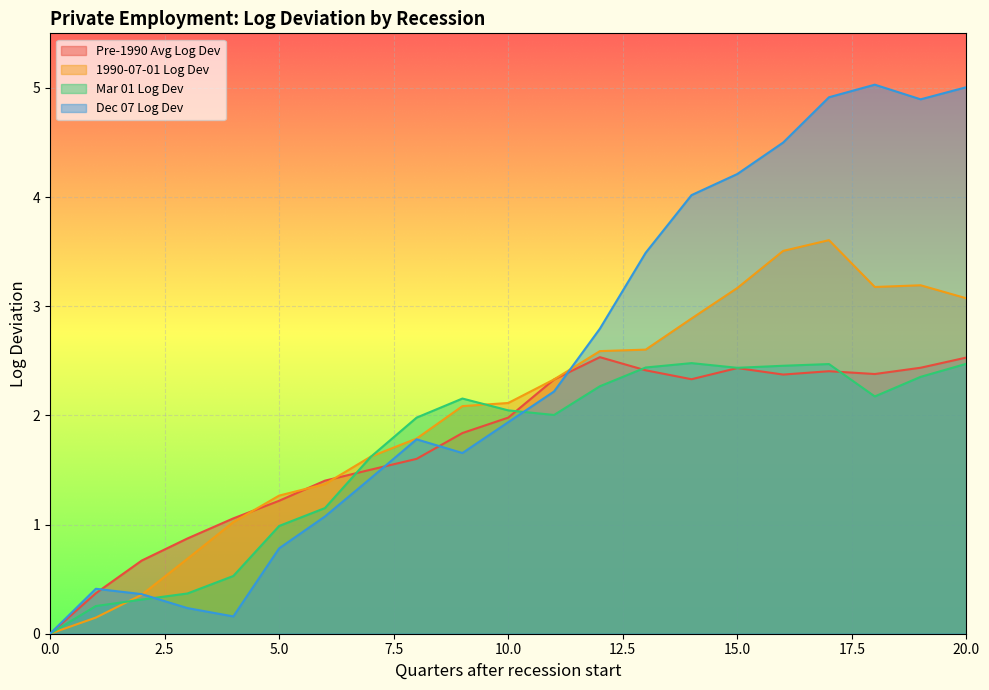

The value of Pre-1990 Avg Log Dev at 5.0 is 1.2. True or false?

True